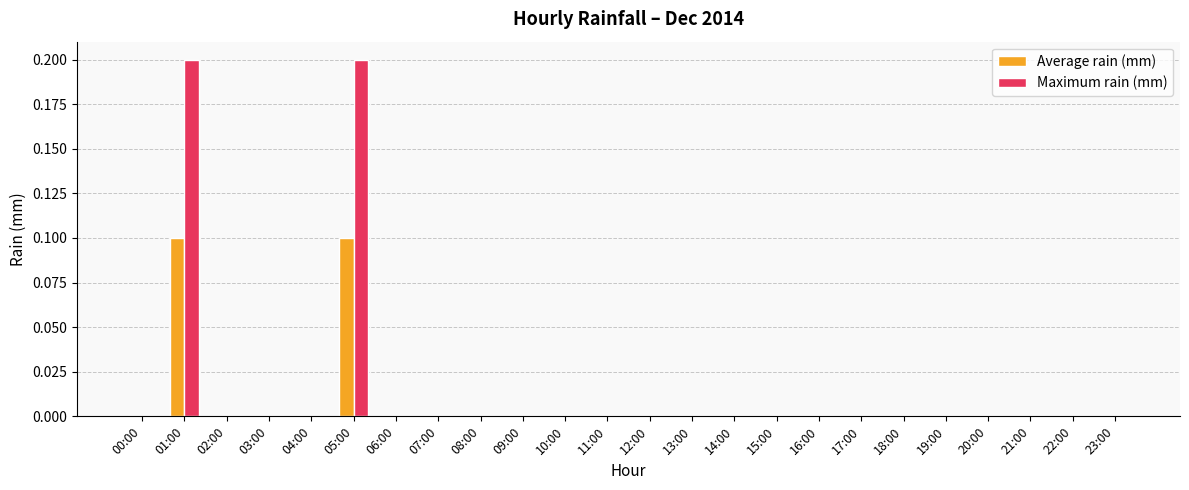

The value of Maximum rain (mm) at 17:00 is 0.0. True or false?

True